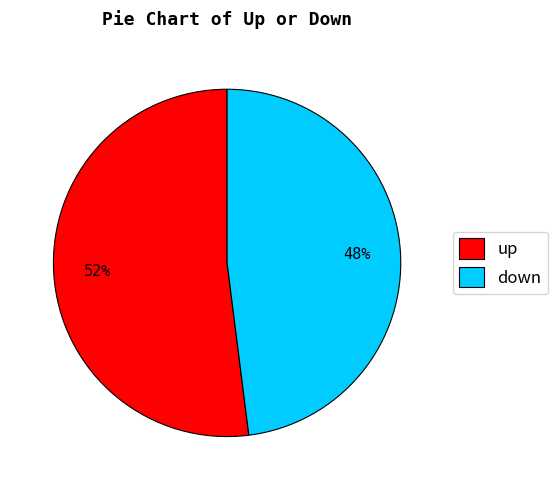

Do down and up together represent more than half of the pie?

Yes